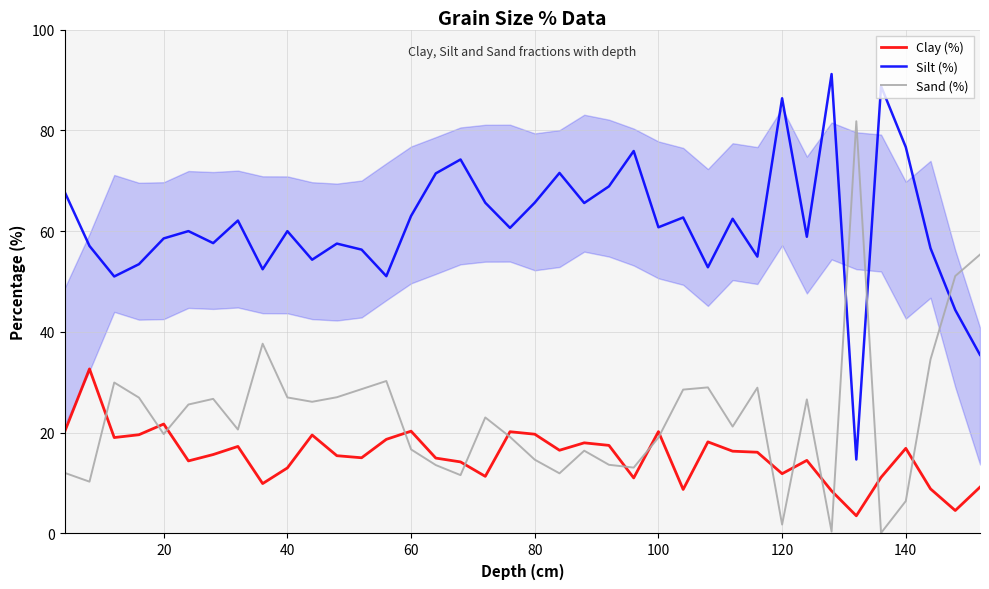

What is the difference between the maximum and minimum values in the Silt (%) series?

76.5